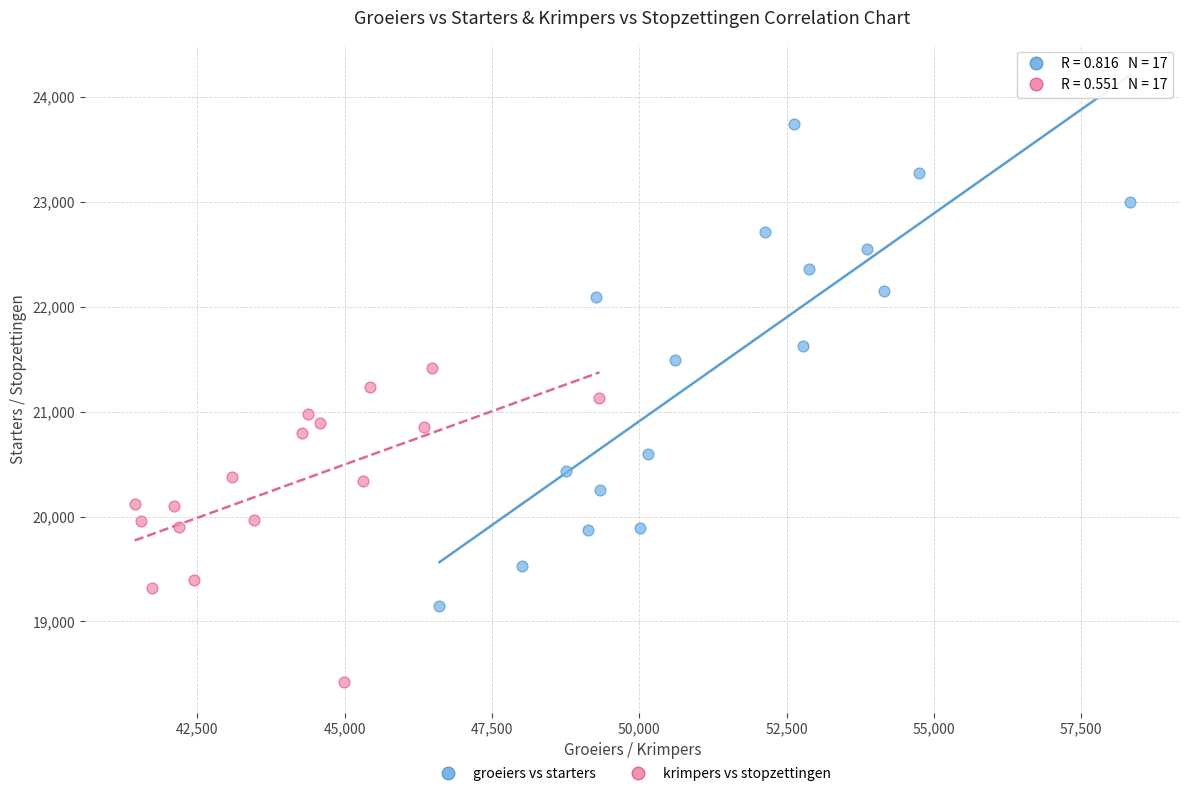

Which series contains the lowest Y value?

krimpers vs stopzettingen